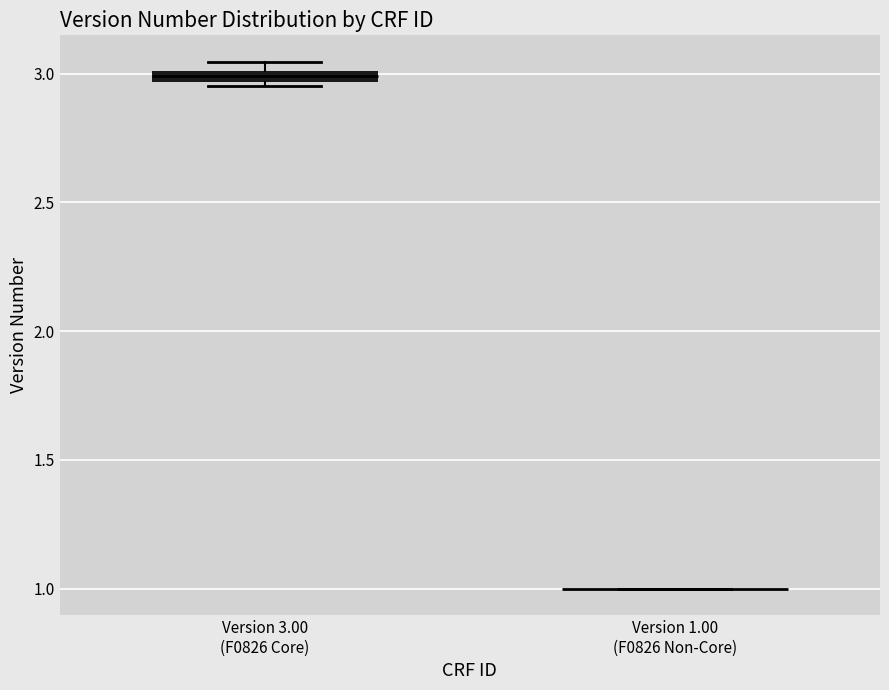

Where is the lower edge of the box for Version 3.00 (F0826 Core) on the y-axis? The values are not printed on the chart, so give them approximately, as read against the axis.

2.95